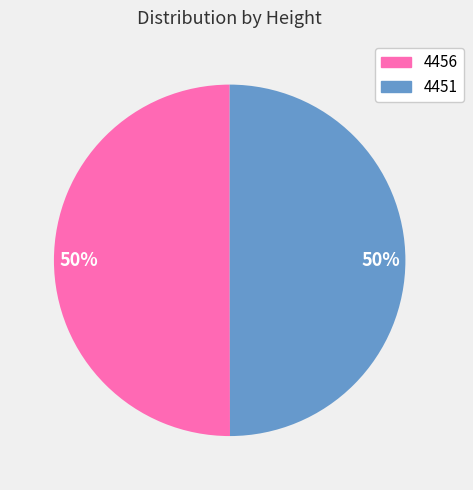

To the nearest percent, what is the combined percentage of 4451 and 4456?

100%